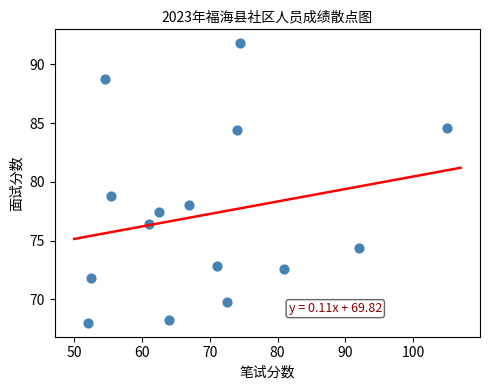

What is the range of Y values (max minus min)?

23.8